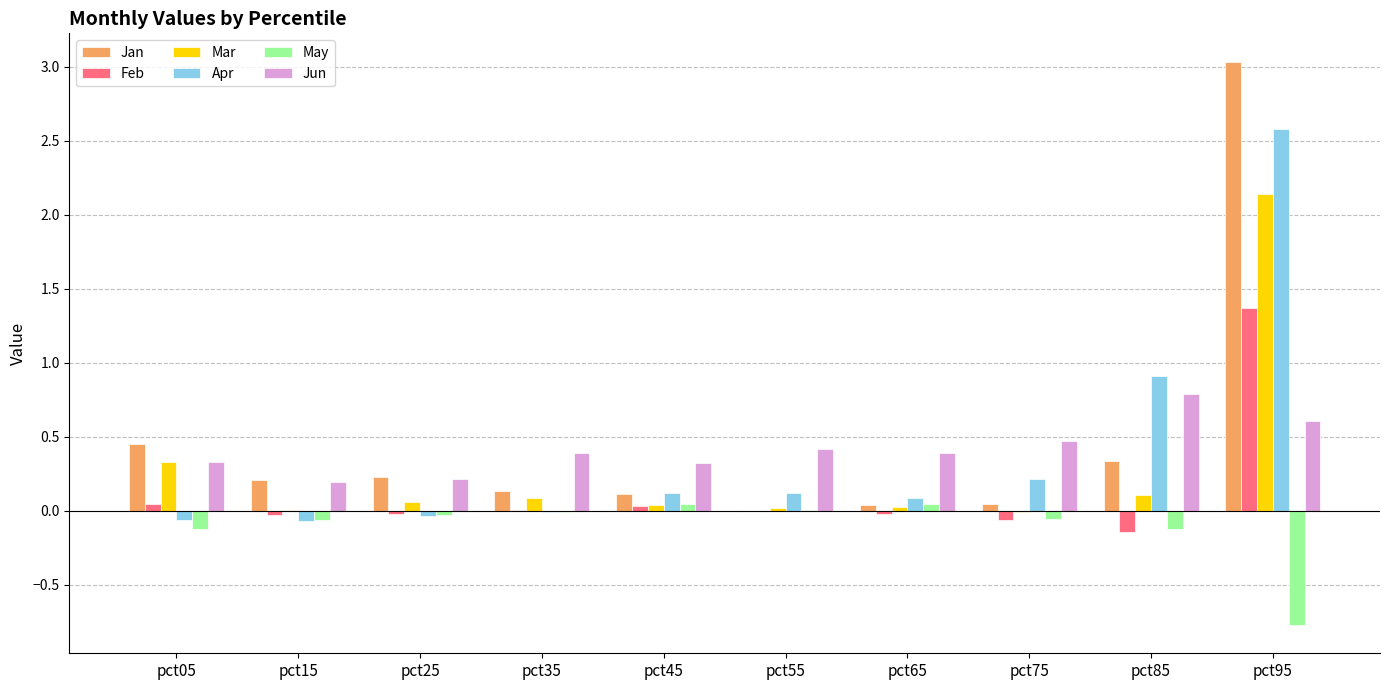

What is the maximum value shown in the chart?

3.0